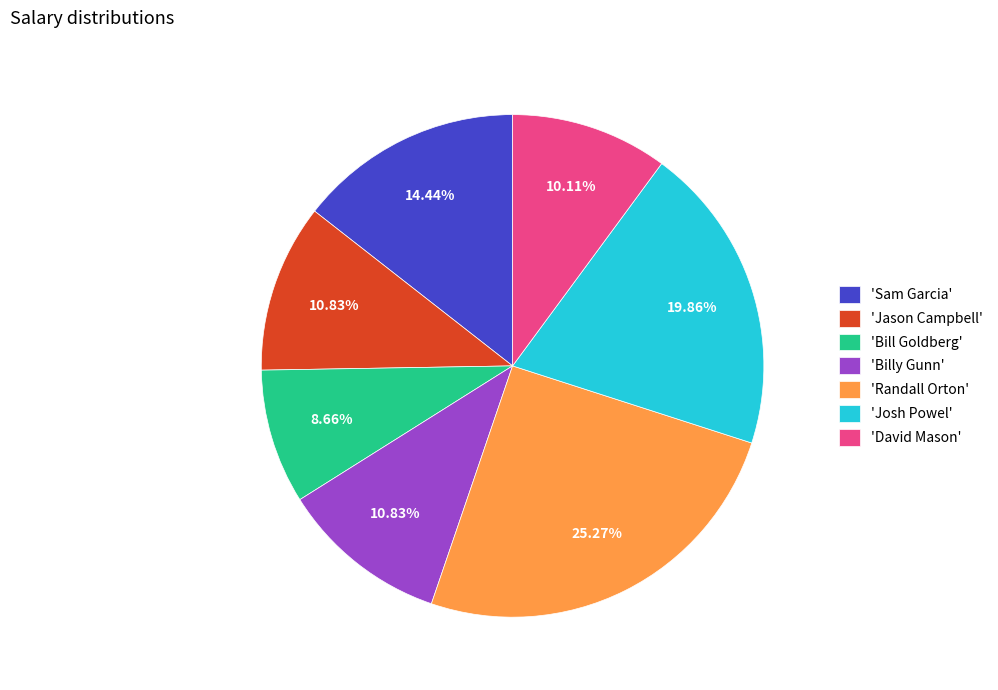

Is 'David Mason' the majority of the pie?

No